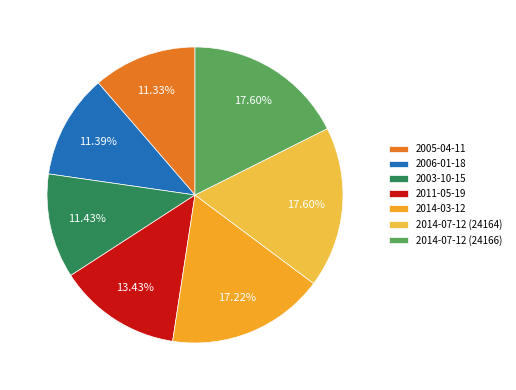

Does any single category account for the majority?

No